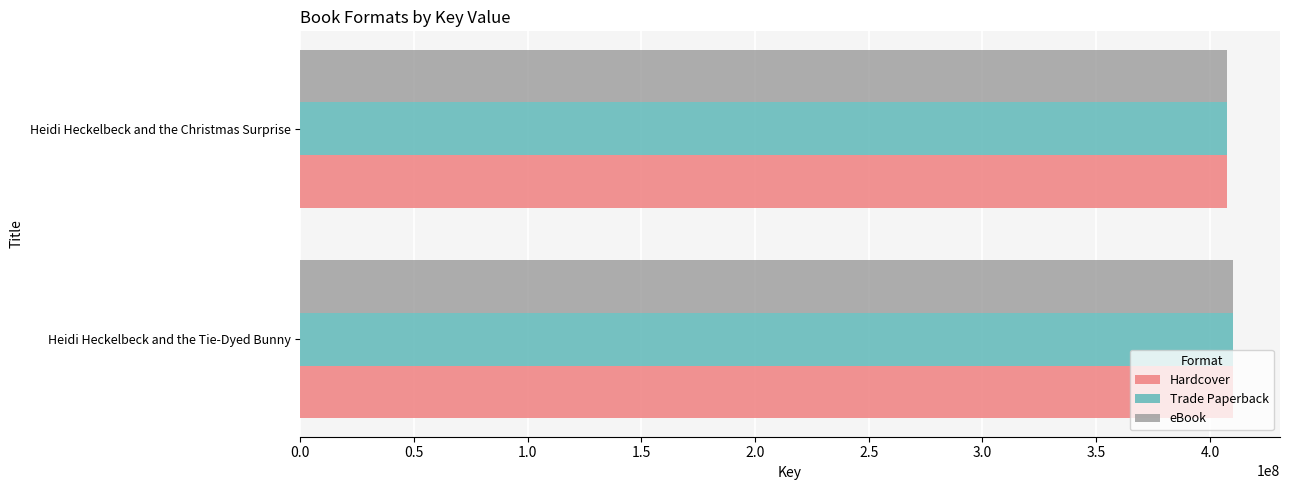

What is the sum of all eBook values?

817810772